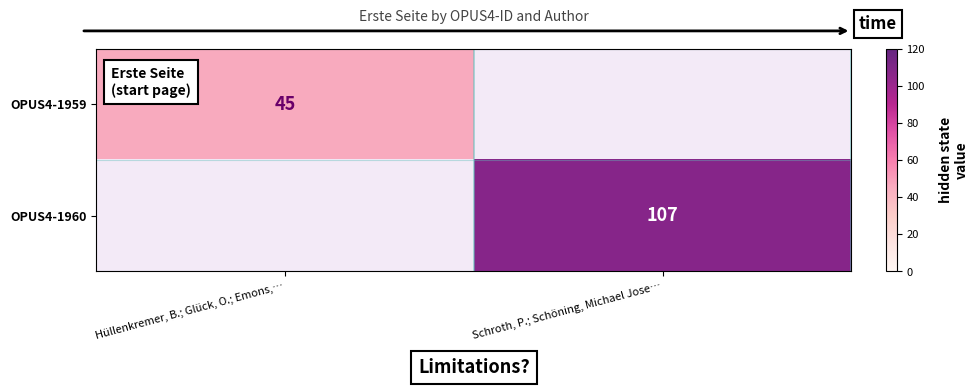

Is it true that OPUS4-1960 equals 170 at Schroth, P.; Schöning, Michael Jose…?

False